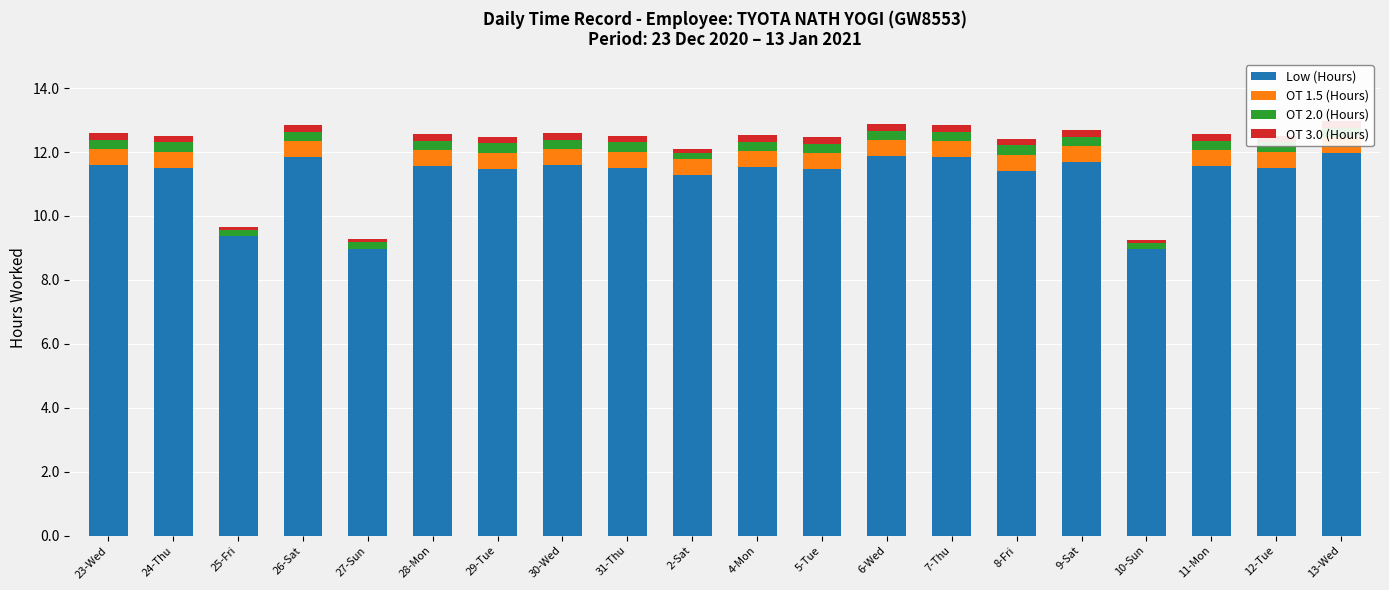

How many bars are there in each group?

4